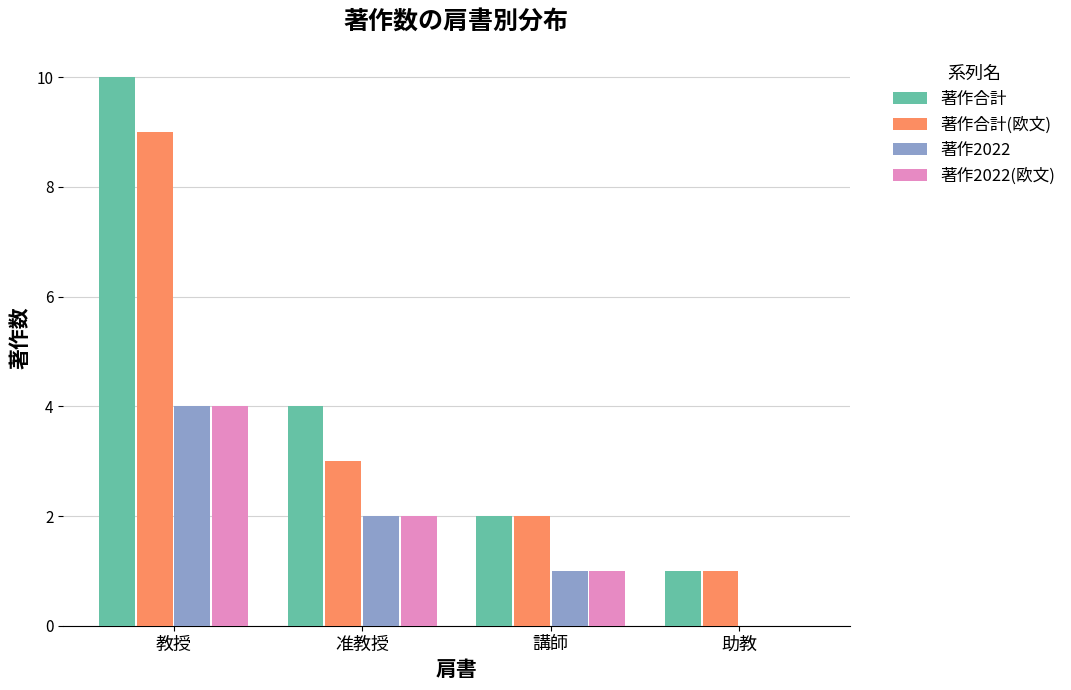

Is the value of 著作合計(欧文) at 教授 greater than the value of 著作合計 at 助教?

Yes